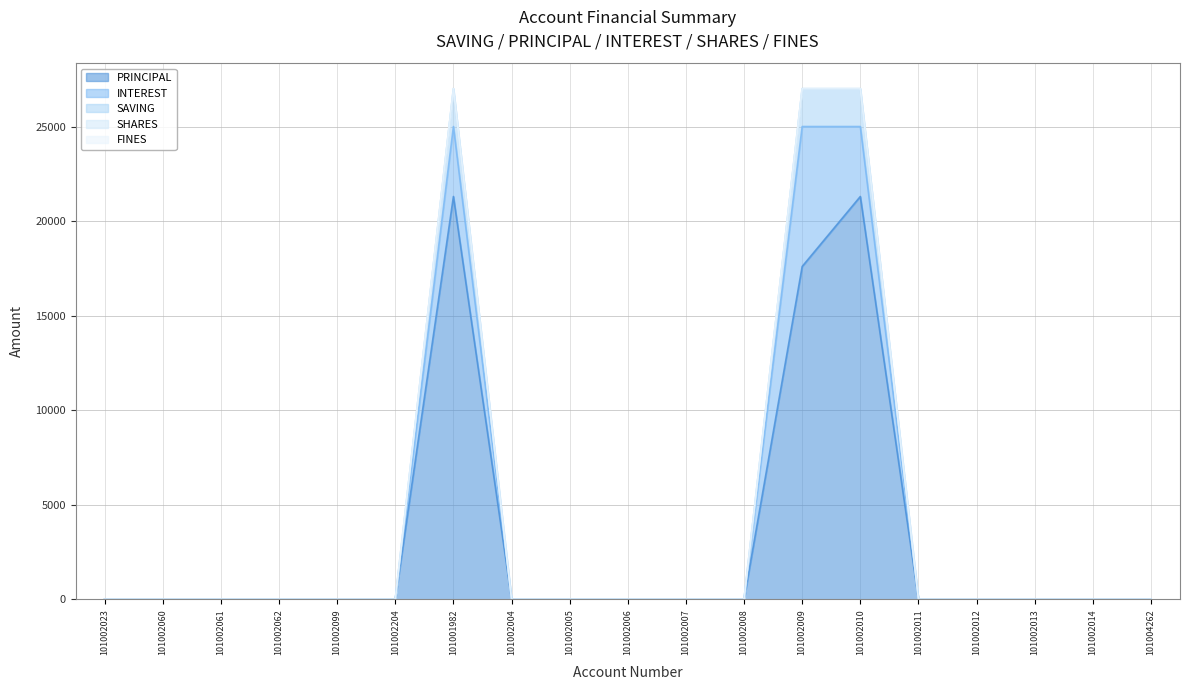

Which series changed the most between 101002204 and 101002013?

PRINCIPAL